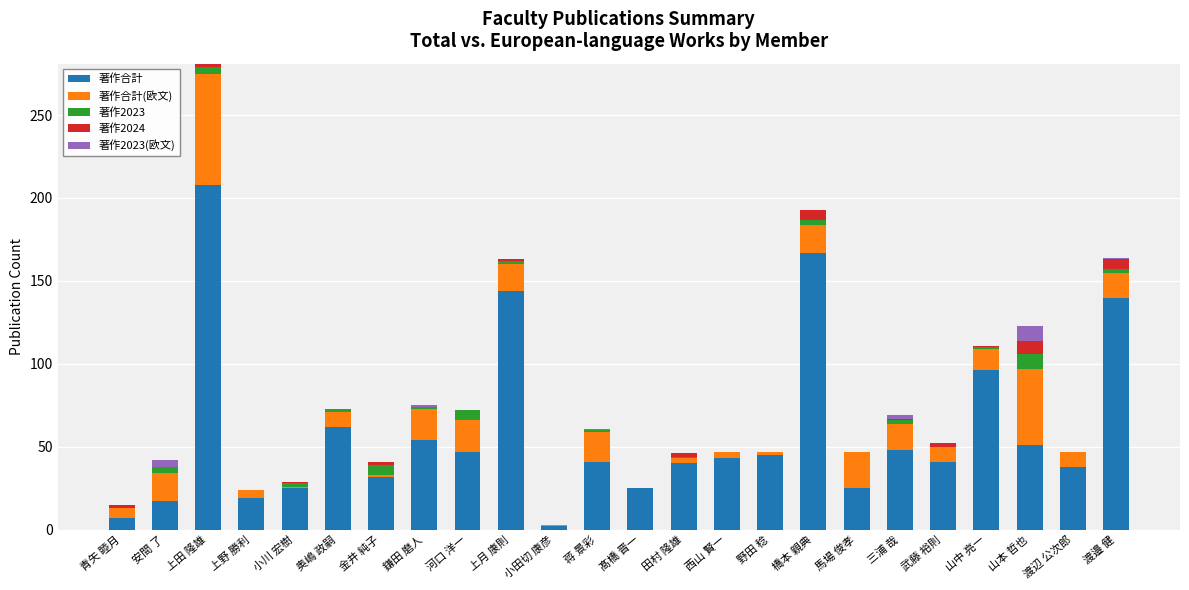

Where is 著作合計 nearest to the value 105?

山中 亮一